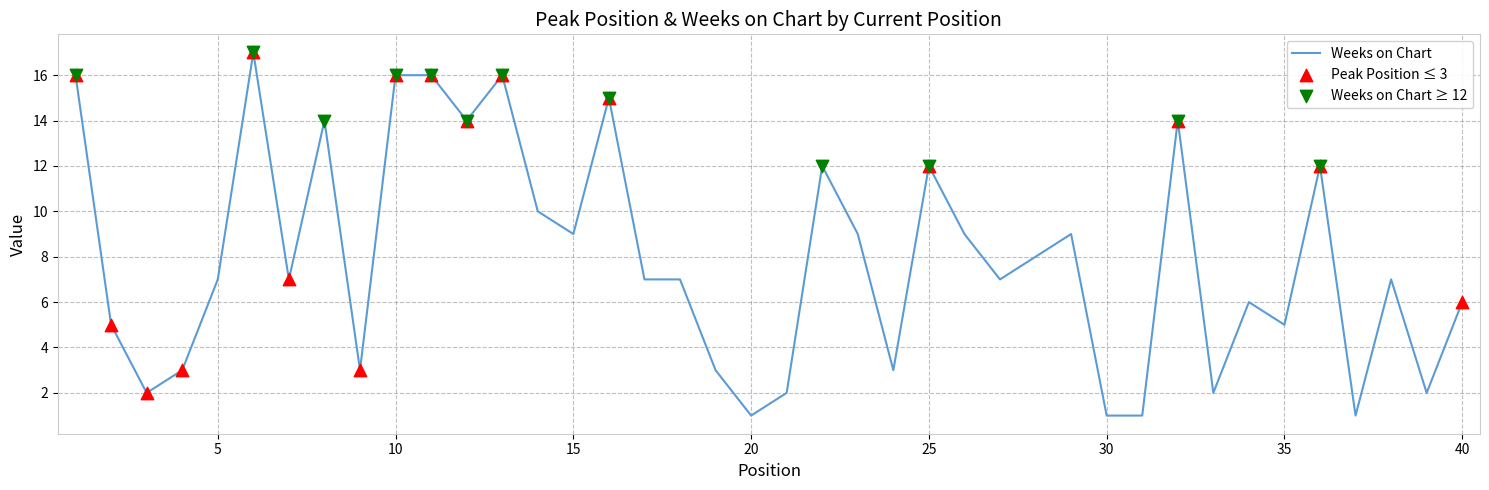

What is the difference between the maximum and minimum values?

16